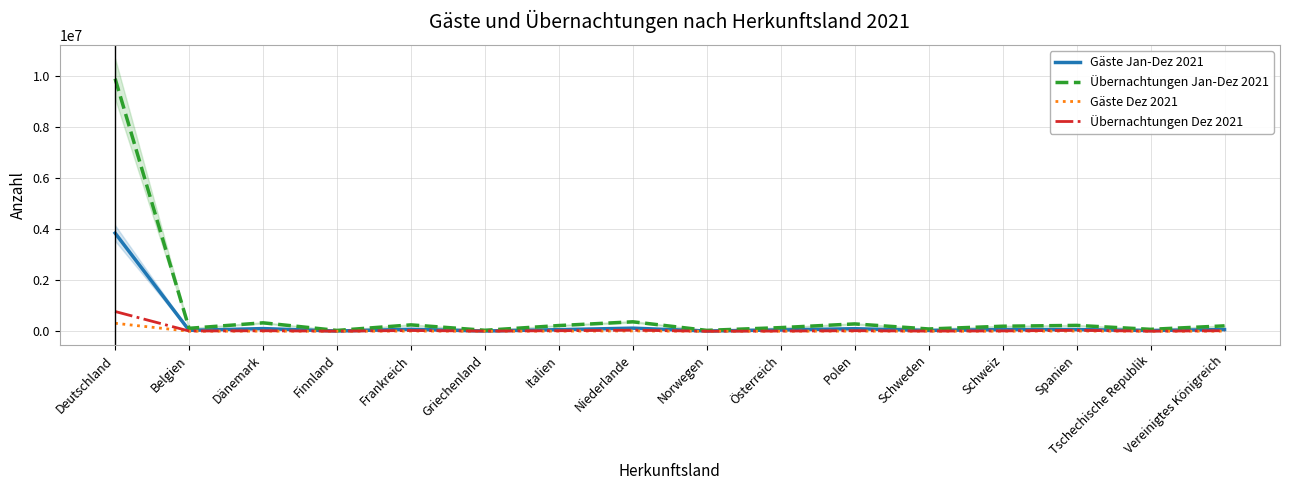

The Übernachtungen Jan-Dez 2021 series shows 186037 at Belgien. True or false?

False